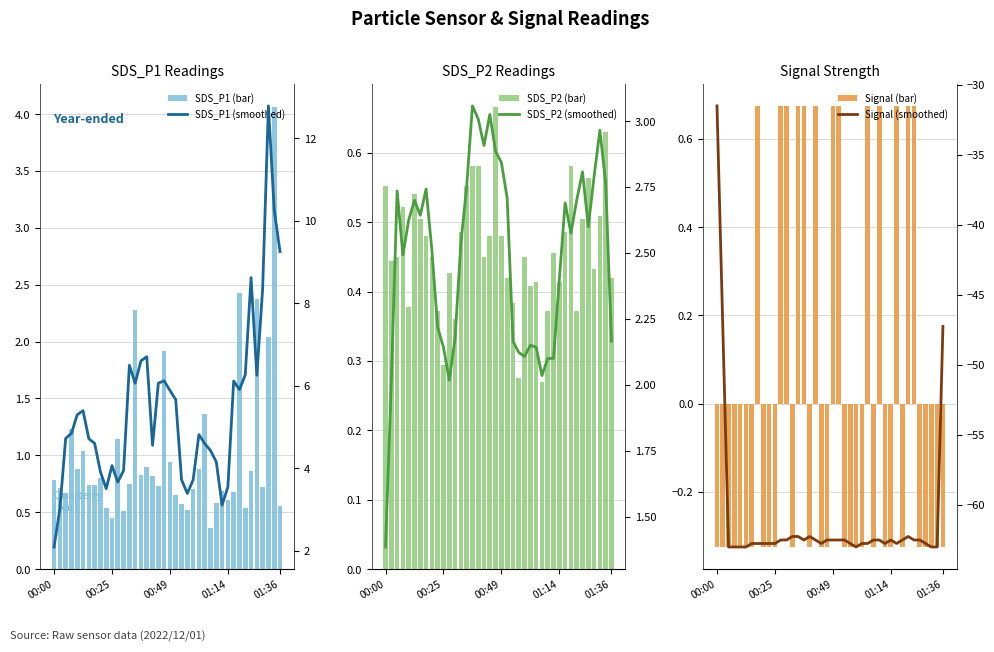

What position from the left is 29?

30